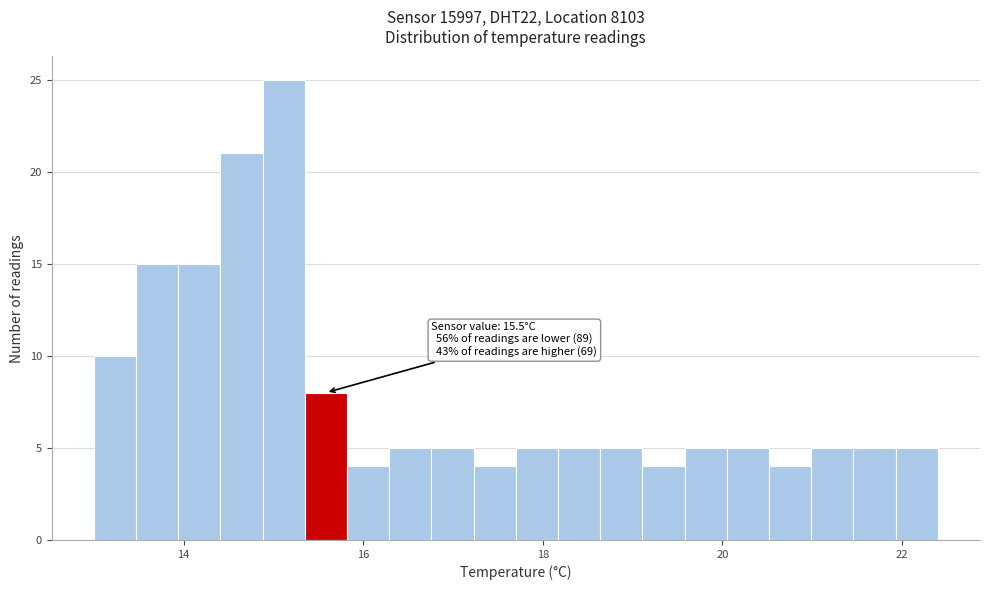

Read against the x-axis, roughly where is the centre of the tallest bar?

15.2